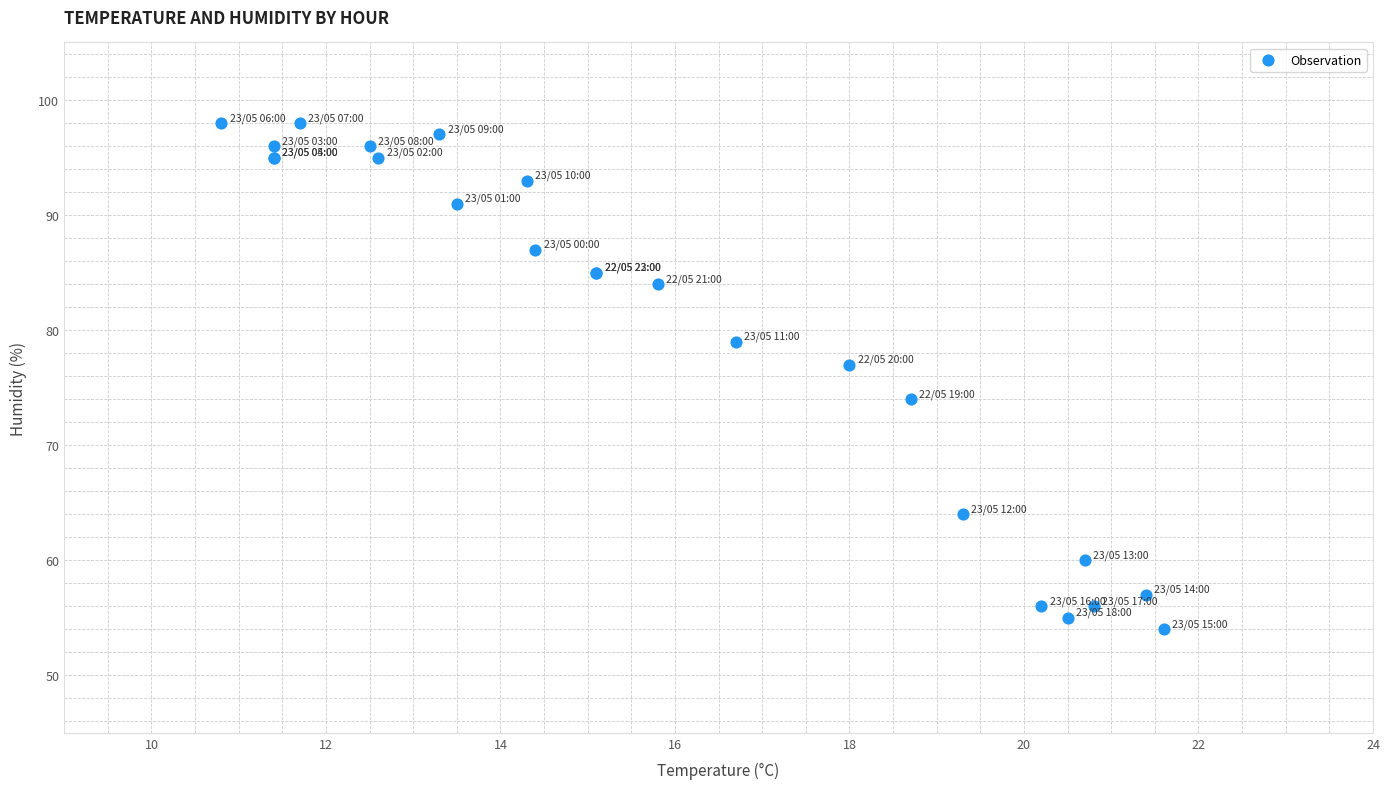

What Y value in the scatter plot is closest to 76?

77